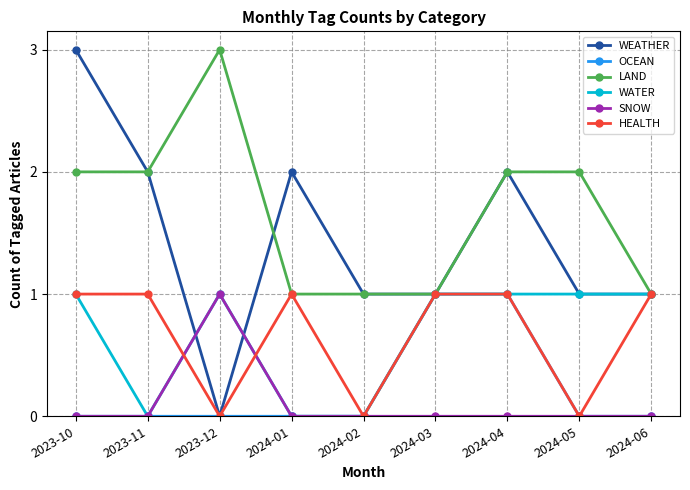

What is the spread (max minus min) of values at 2024-03?

1